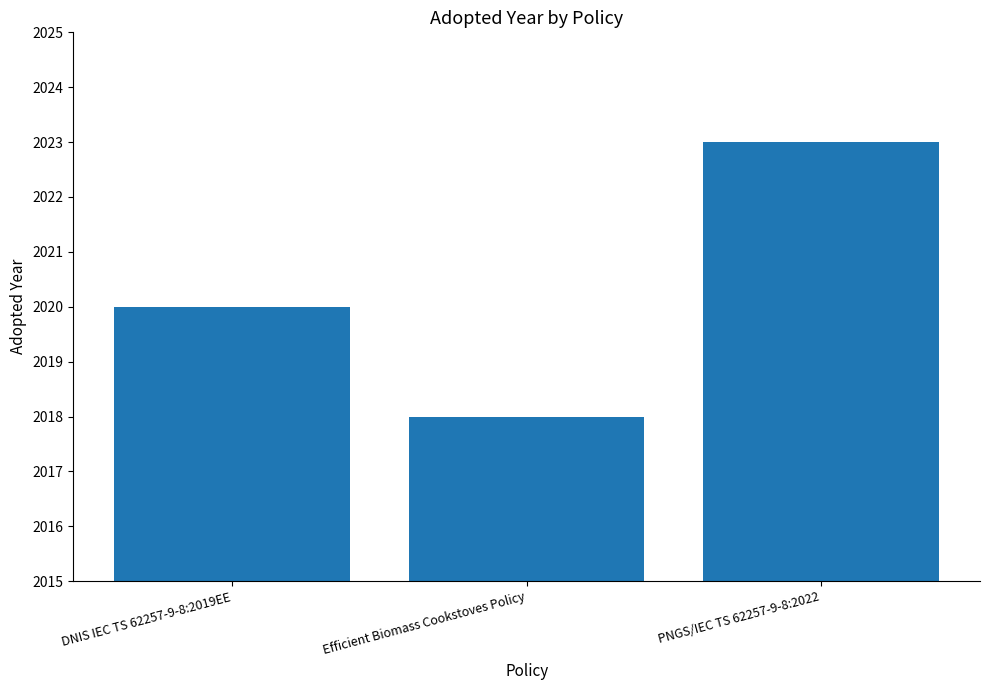

How many data points does each series have?

3